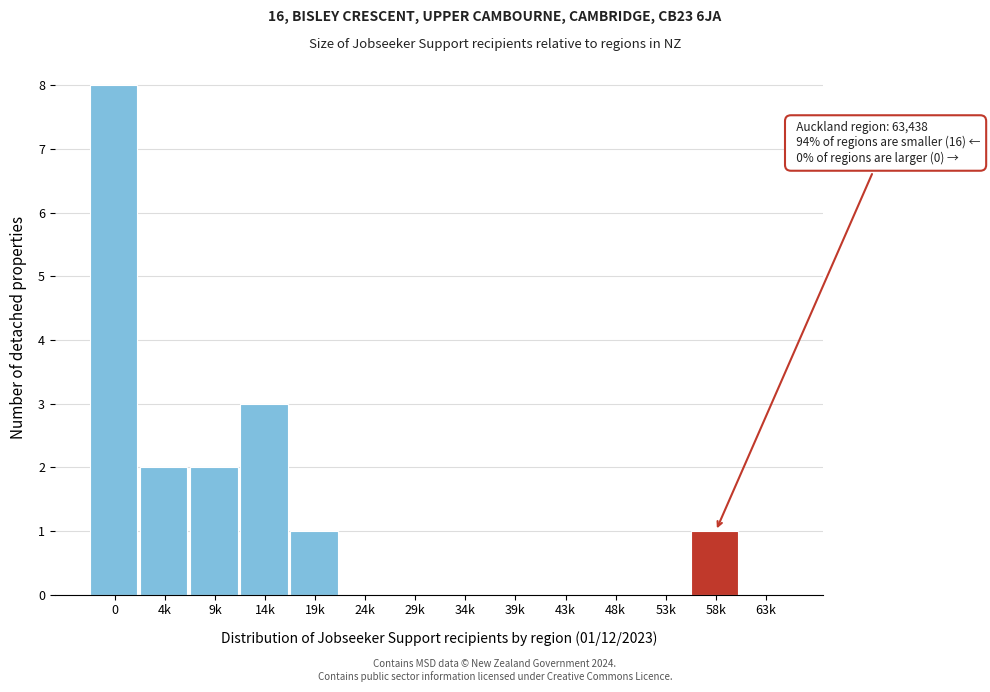

Reading right to left, list all the values displayed in this chart.

63k=0	58k=1	53k=0	48k=0	43k=0	39k=0	34k=0	29k=0	24k=0	19k=1	14k=3	9k=2	4k=2	0=8